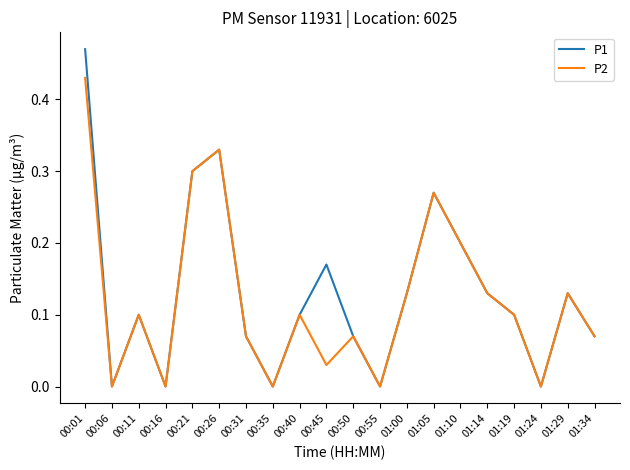

Is the value of P2 at 01:00 greater than the value of P1 at 00:16?

Yes